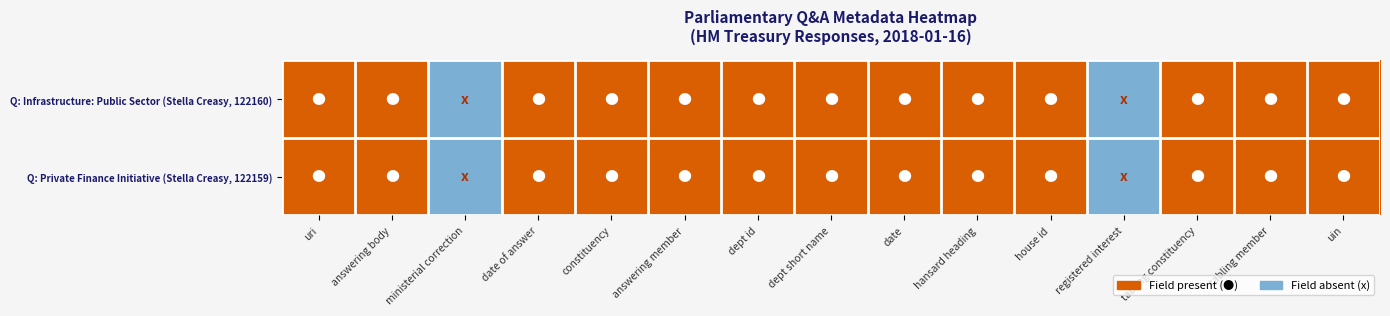

True or false: HM Treasury Q1 has a value of 1 at 13.

True